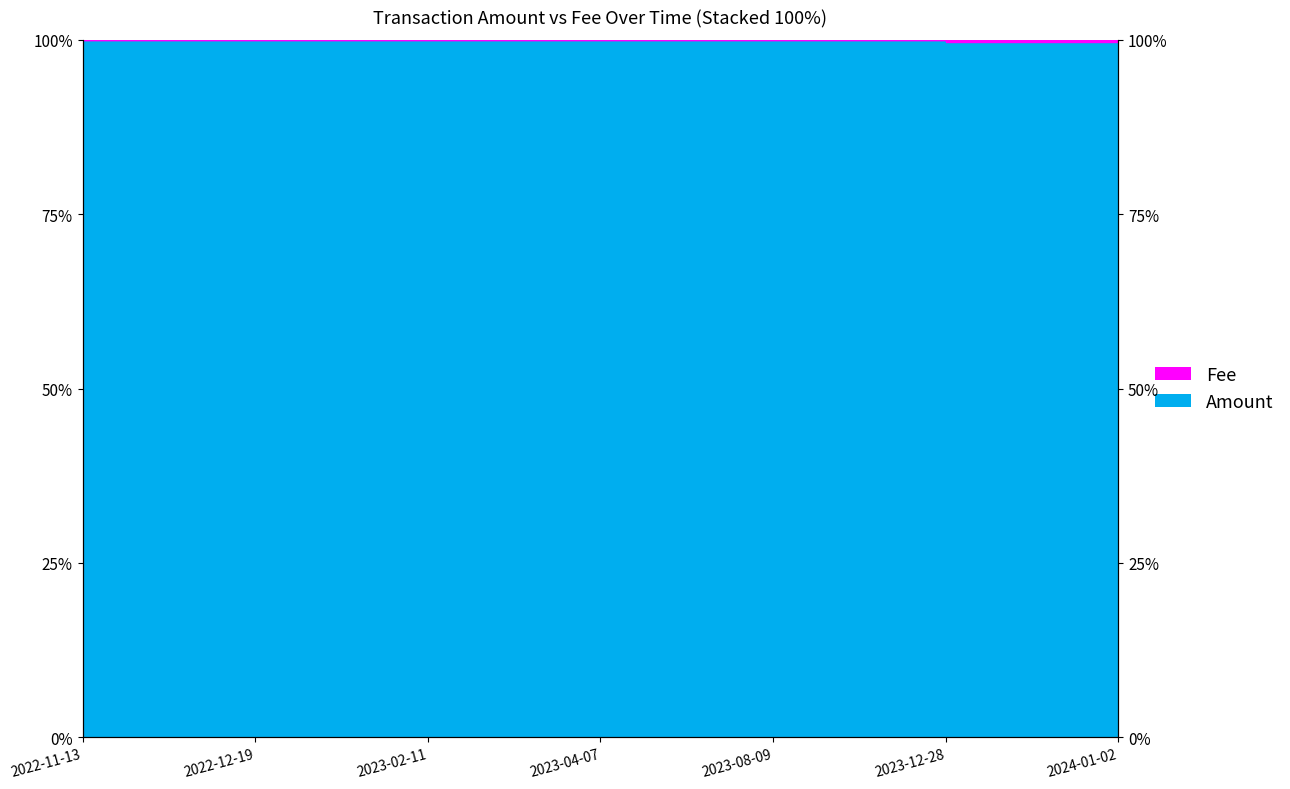

List the labels in order of value, largest first.

2022-12-19, 2023-08-09, 2022-11-13, 2023-04-07, 2024-01-02, 2023-02-11, 2023-12-28